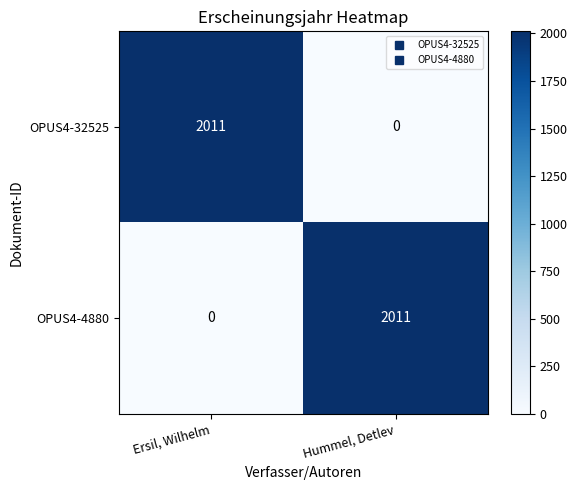

Count the number of data series in this chart.

2